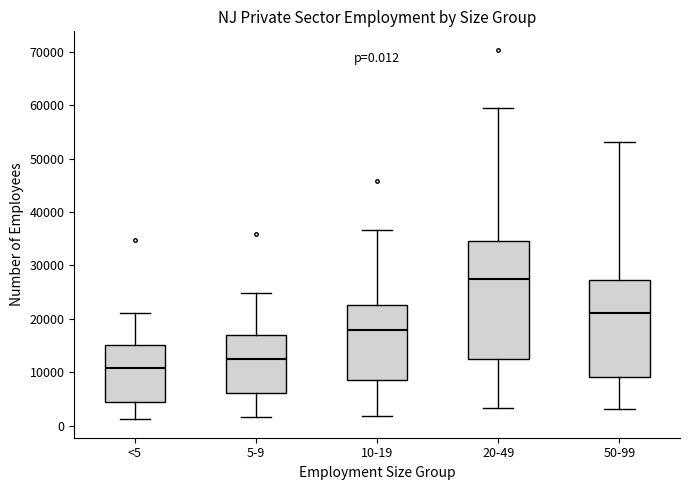

Which box is the tallest, from its lower edge to its upper edge?

20-49